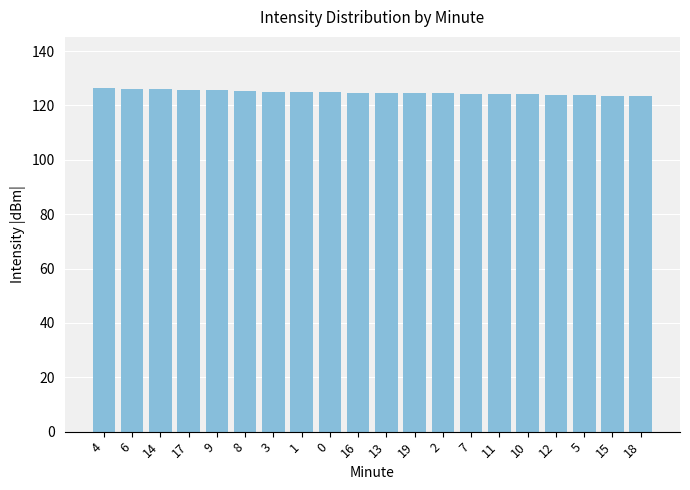

At which label does the data first exceed 124?

4